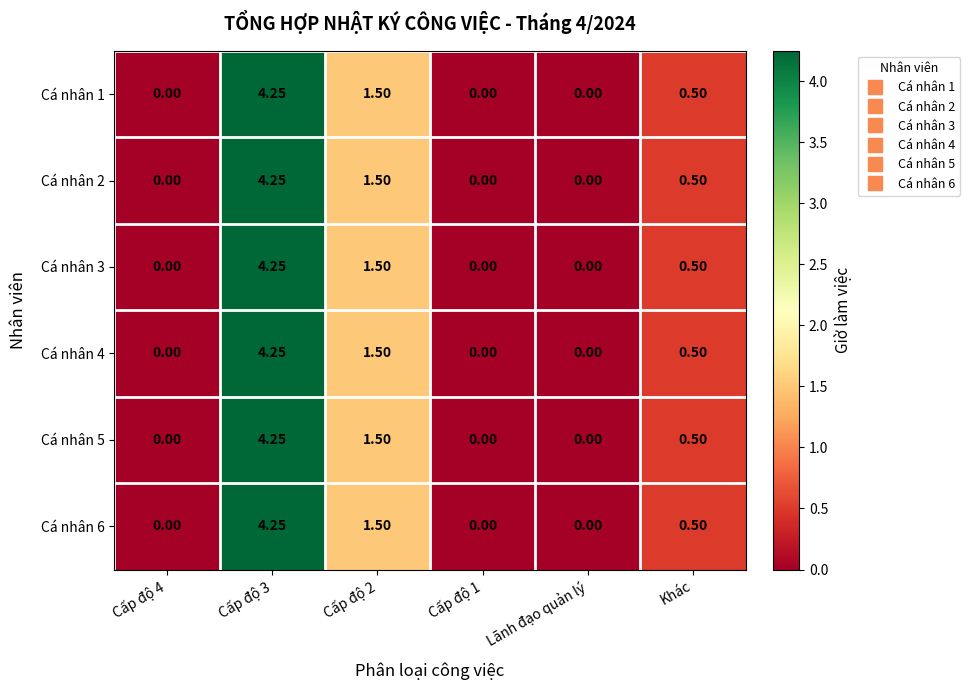

Is the value of Cá nhân 5 at Lãnh đạo quản lý greater than the value of Cá nhân 1 at Khác?

No